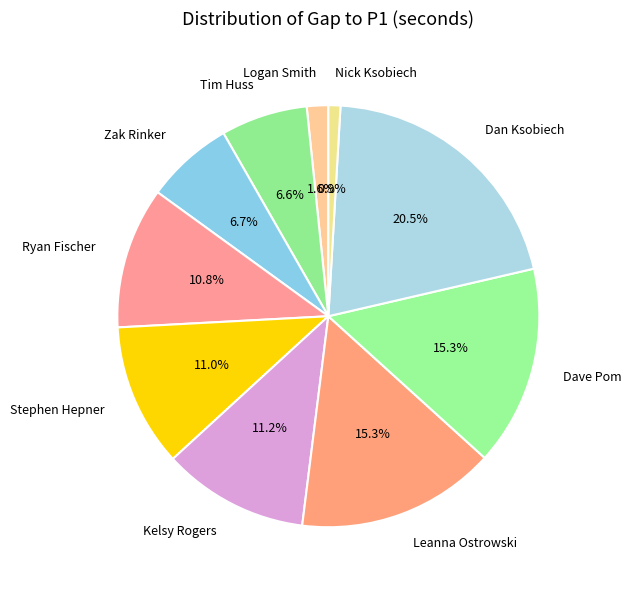

Is Logan Smith the majority of the pie?

No